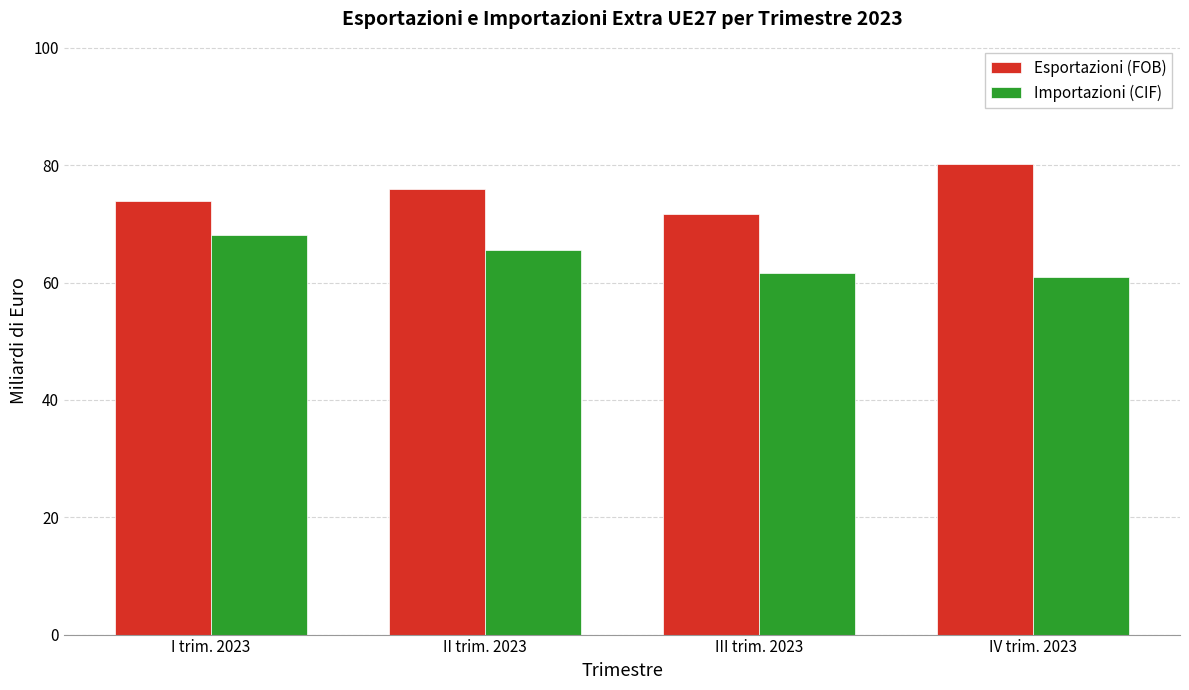

Reading left to right, transcribe all the data shown in this chart.

Esportazioni (FOB): I trim. 2023=73.9	II trim. 2023=76.0	III trim. 2023=71.6	IV trim. 2023=80.3
Importazioni (CIF): I trim. 2023=68.1	II trim. 2023=65.5	III trim. 2023=61.6	IV trim. 2023=61.0